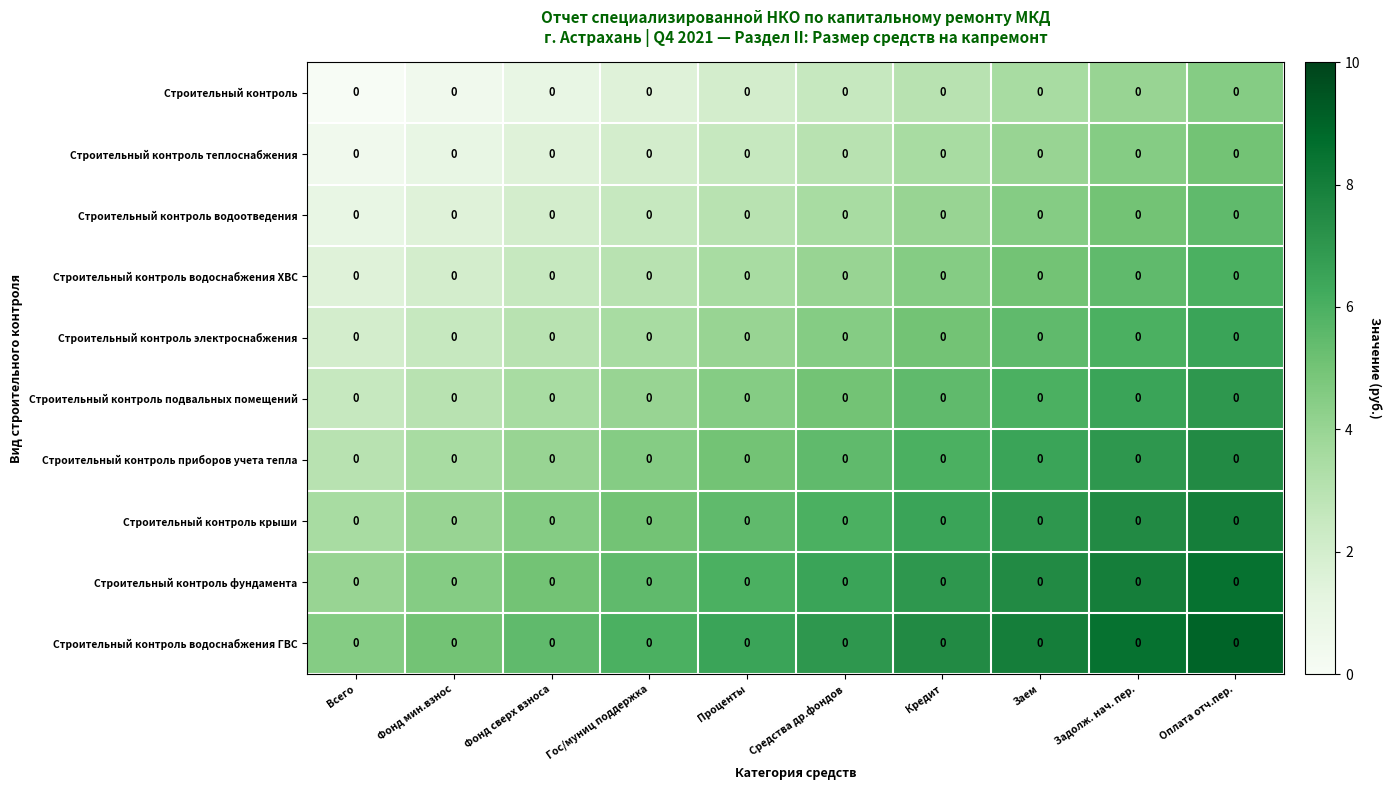

List the series in order of their peak value, highest first.

Строительный контроль водоснабжения ГВС, Строительный контроль фундамента, Строительный контроль крыши, Строительный контроль приборов учета тепла, Строительный контроль подвальных помещений, Строительный контроль электроснабжения, Строительный контроль водоснабжения ХВС, Строительный контроль водоотведения, Строительный контроль теплоснабжения, Строительный контроль